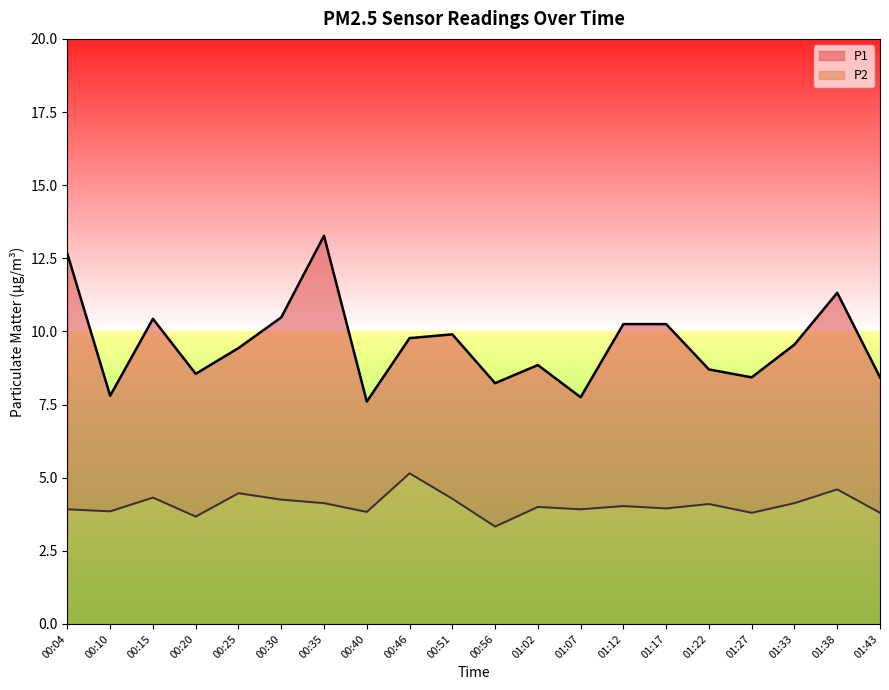

Which label corresponds to the largest value in the chart?

00:35